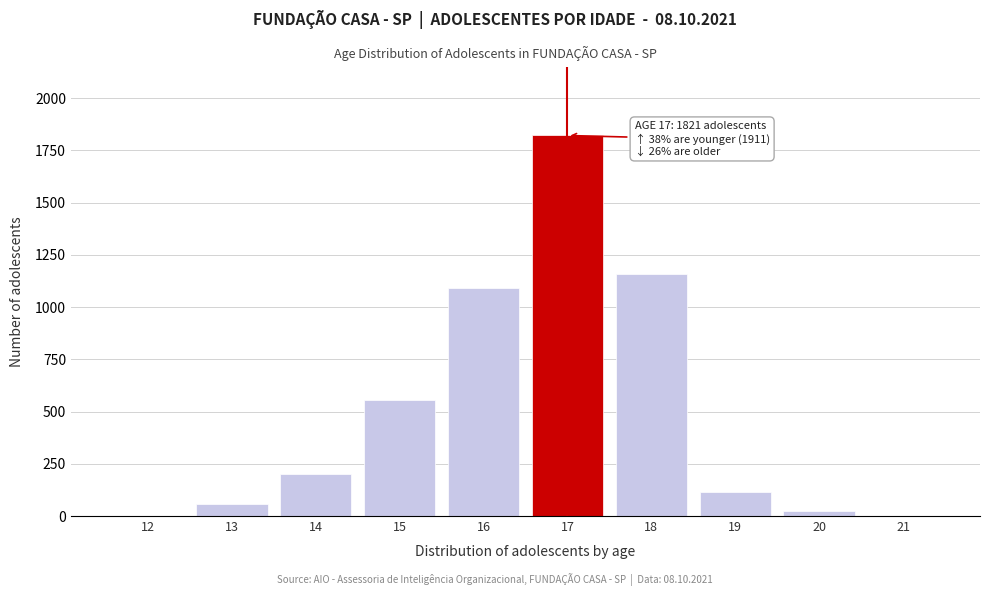

What is the sum of all values?

5033